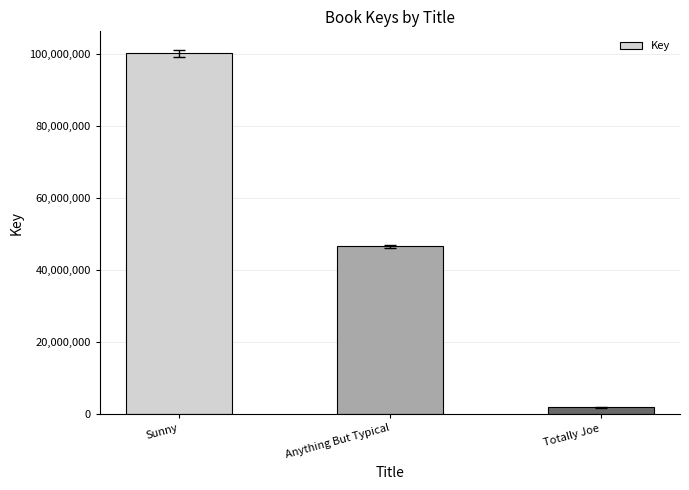

At which category does the chart reach its peak across all series?

Sunny